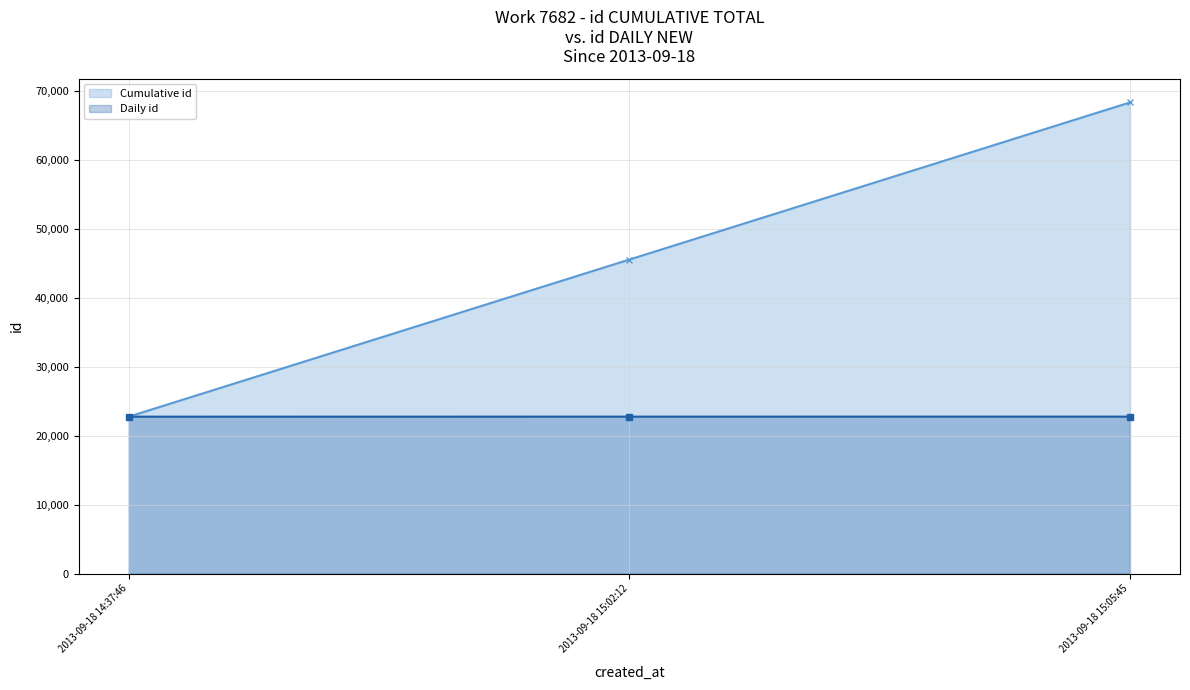

What position from the right is 2013-09-18 15:02:12?

2